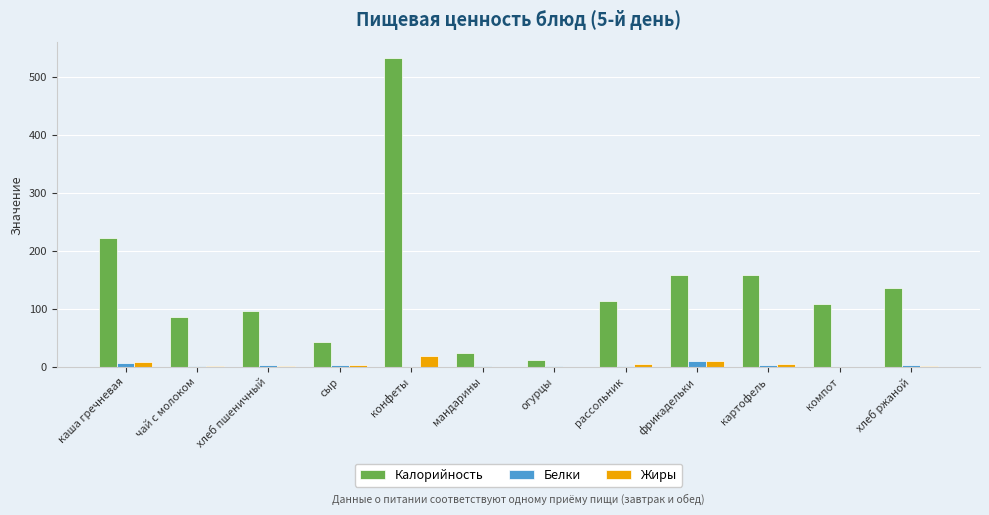

Which series changed the most between чай с молоком and хлеб ржаной?

Калорийность